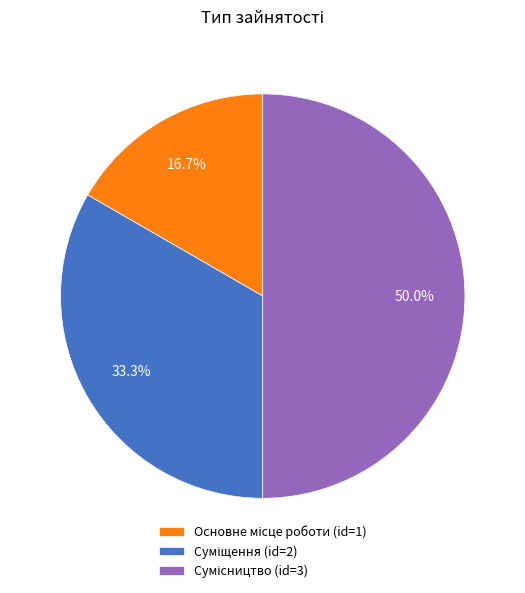

How many segments does this pie chart have?

3